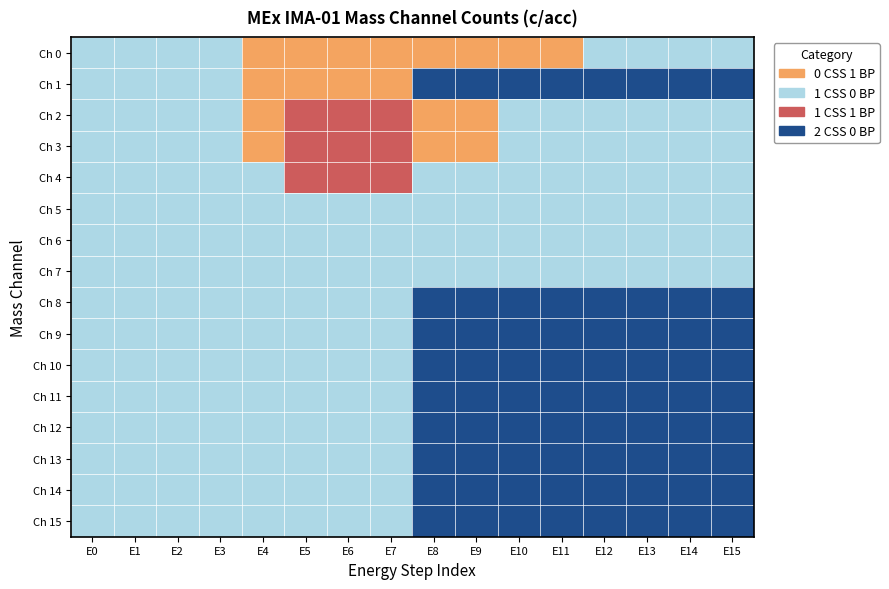

Reading left to right, what are all the values shown in this chart?

Ch 0: E0=1	E1=1	E2=1	E3=1	E4=0	E5=0	E6=0	E7=0	E8=0	E9=0	E10=0	E11=0	E12=1	E13=1	E14=1	E15=1
Ch 1: E0=1	E1=1	E2=1	E3=1	E4=0	E5=0	E6=0	E7=0	E8=3	E9=3	E10=3	E11=3	E12=3	E13=3	E14=3	E15=3
Ch 2: E0=1	E1=1	E2=1	E3=1	E4=0	E5=2	E6=2	E7=2	E8=0	E9=0	E10=1	E11=1	E12=1	E13=1	E14=1	E15=1
Ch 3: E0=1	E1=1	E2=1	E3=1	E4=0	E5=2	E6=2	E7=2	E8=0	E9=0	E10=1	E11=1	E12=1	E13=1	E14=1	E15=1
Ch 4: E0=1	E1=1	E2=1	E3=1	E4=1	E5=2	E6=2	E7=2	E8=1	E9=1	E10=1	E11=1	E12=1	E13=1	E14=1	E15=1
Ch 5: E0=1	E1=1	E2=1	E3=1	E4=1	E5=1	E6=1	E7=1	E8=1	E9=1	E10=1	E11=1	E12=1	E13=1	E14=1	E15=1
Ch 6: E0=1	E1=1	E2=1	E3=1	E4=1	E5=1	E6=1	E7=1	E8=1	E9=1	E10=1	E11=1	E12=1	E13=1	E14=1	E15=1
Ch 7: E0=1	E1=1	E2=1	E3=1	E4=1	E5=1	E6=1	E7=1	E8=1	E9=1	E10=1	E11=1	E12=1	E13=1	E14=1	E15=1
Ch 8: E0=1	E1=1	E2=1	E3=1	E4=1	E5=1	E6=1	E7=1	E8=3	E9=3	E10=3	E11=3	E12=3	E13=3	E14=3	E15=3
Ch 9: E0=1	E1=1	E2=1	E3=1	E4=1	E5=1	E6=1	E7=1	E8=3	E9=3	E10=3	E11=3	E12=3	E13=3	E14=3	E15=3
Ch 10: E0=1	E1=1	E2=1	E3=1	E4=1	E5=1	E6=1	E7=1	E8=3	E9=3	E10=3	E11=3	E12=3	E13=3	E14=3	E15=3
Ch 11: E0=1	E1=1	E2=1	E3=1	E4=1	E5=1	E6=1	E7=1	E8=3	E9=3	E10=3	E11=3	E12=3	E13=3	E14=3	E15=3
Ch 12: E0=1	E1=1	E2=1	E3=1	E4=1	E5=1	E6=1	E7=1	E8=3	E9=3	E10=3	E11=3	E12=3	E13=3	E14=3	E15=3
Ch 13: E0=1	E1=1	E2=1	E3=1	E4=1	E5=1	E6=1	E7=1	E8=3	E9=3	E10=3	E11=3	E12=3	E13=3	E14=3	E15=3
Ch 14: E0=1	E1=1	E2=1	E3=1	E4=1	E5=1	E6=1	E7=1	E8=3	E9=3	E10=3	E11=3	E12=3	E13=3	E14=3	E15=3
Ch 15: E0=1	E1=1	E2=1	E3=1	E4=1	E5=1	E6=1	E7=1	E8=3	E9=3	E10=3	E11=3	E12=3	E13=3	E14=3	E15=3